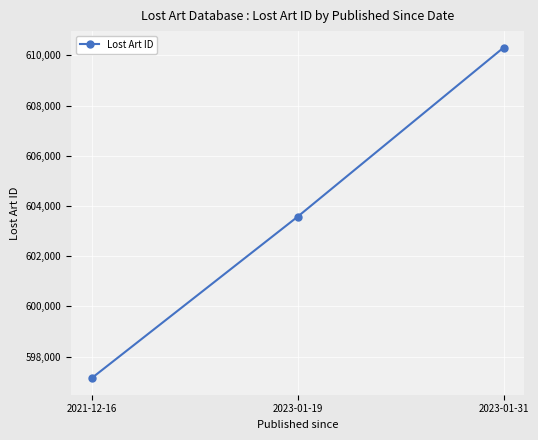

The value at 2023-01-31 is 1029783. True or false?

False